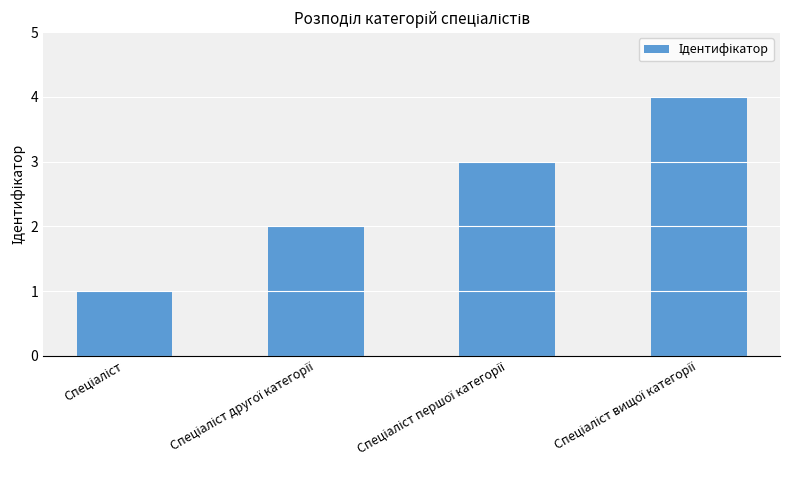

What is the difference between the maximum and minimum values?

3